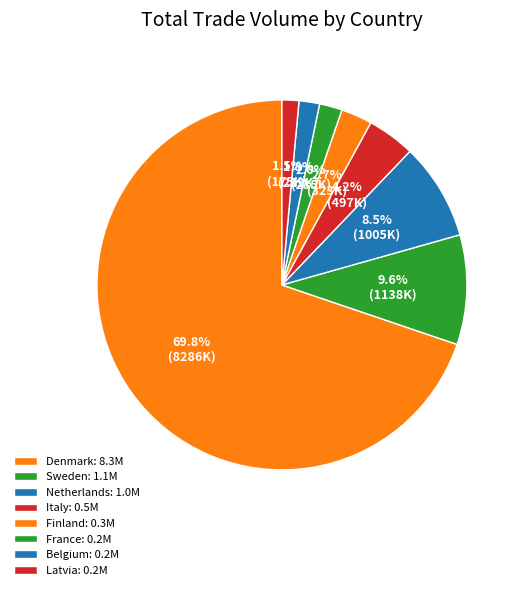

How many segments does this pie chart have?

8